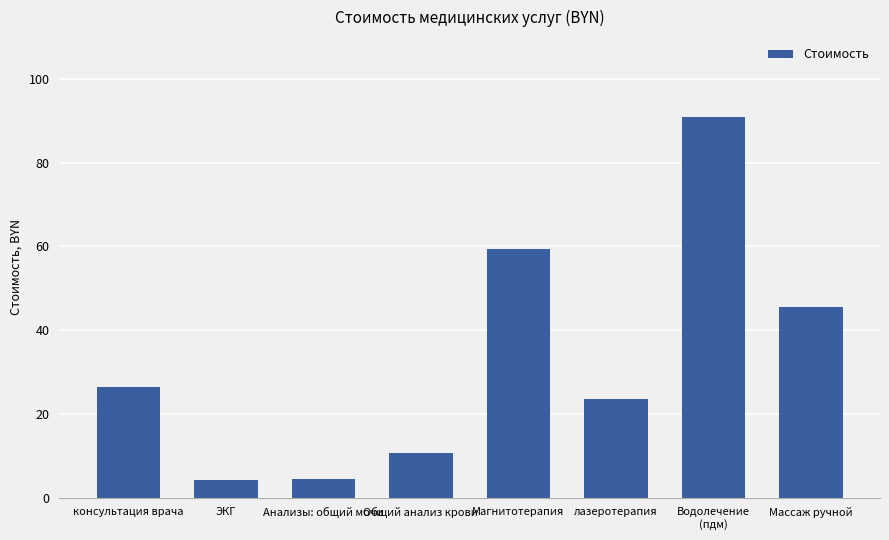

What is the label of the 8th bar from the right?

консультация врача